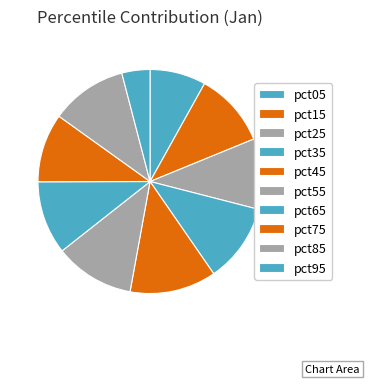

Count the number of slices in the pie.

10